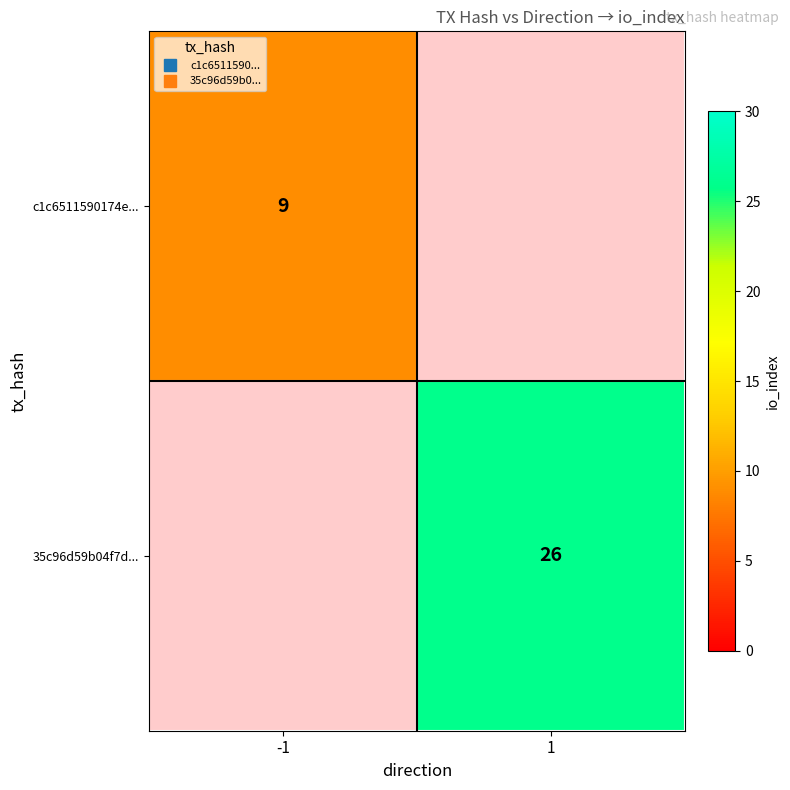

How many data points does each series have?

2